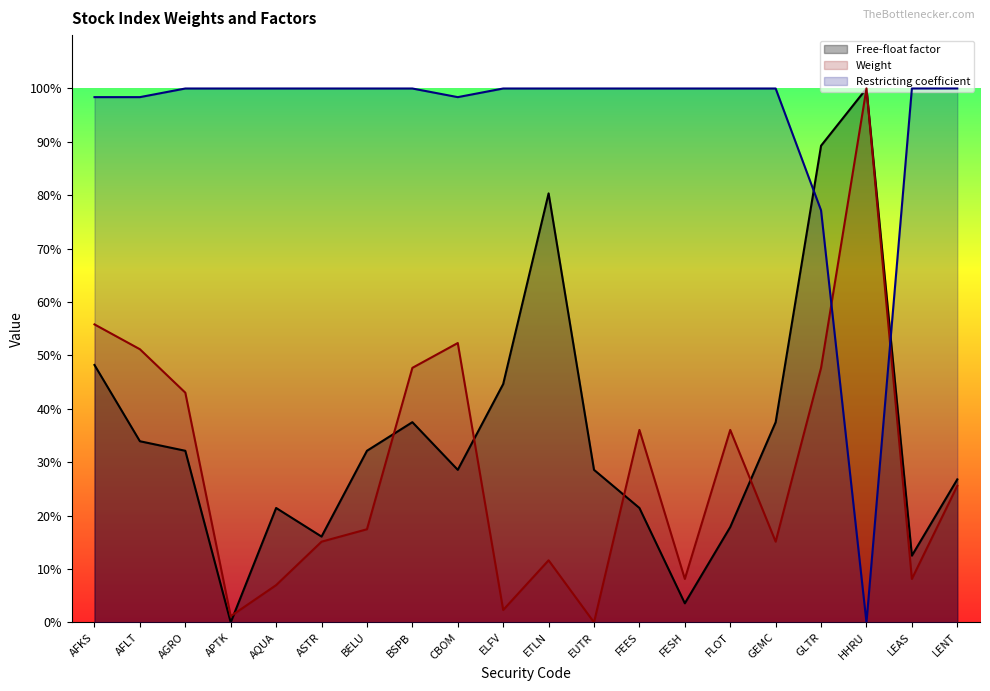

What is the label of the 1st point from the right?

LENT